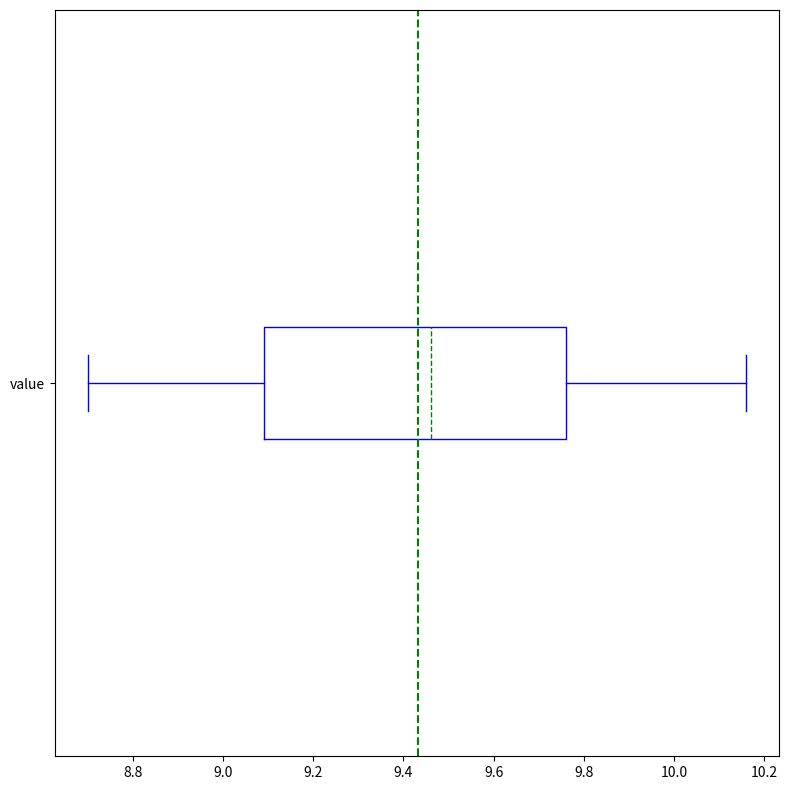

Read this box plot against the x-axis: the position of the median line, the range covered by the box, and the ends of both whiskers. The values are not printed on the chart, so give them approximately, as read against the axis.

median 9.46, box 9.10 to 9.76, whiskers 8.70 to 10.16